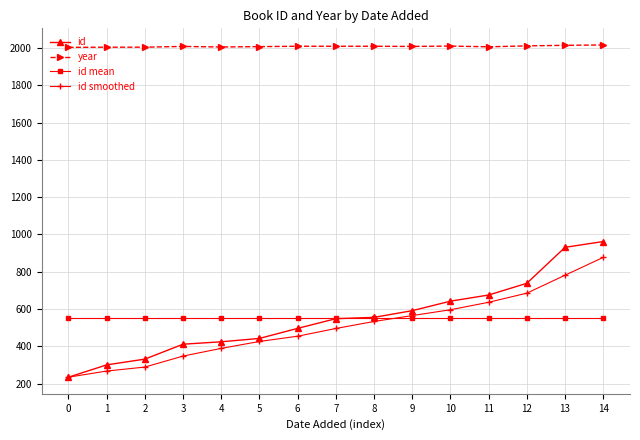

What is the total value across all series at 6?

3512.0